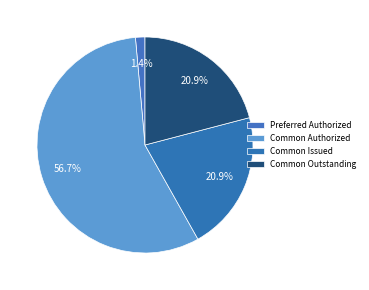

How many slices are in this pie chart?

4